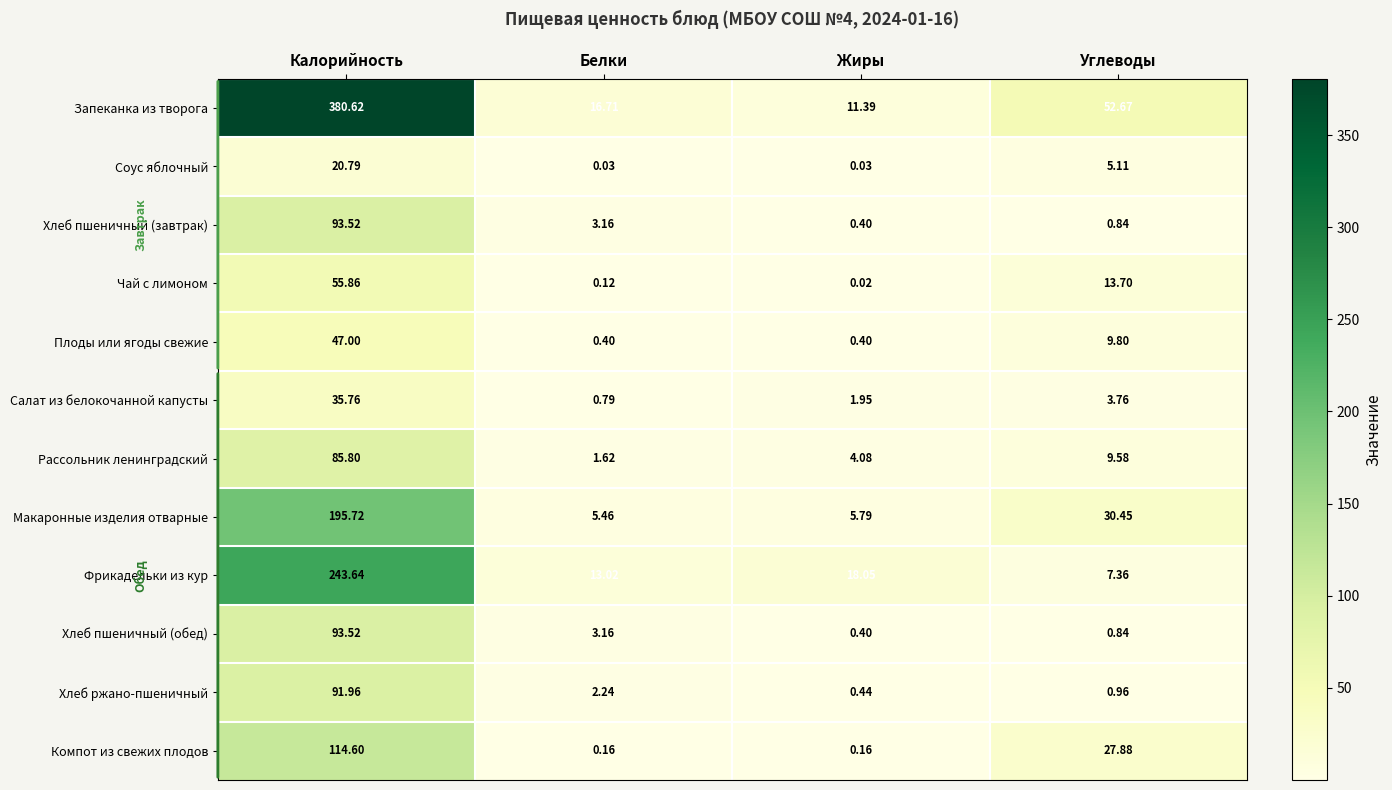

Between Калорийность and Углеводы, which series saw the biggest shift?

Запеканка из творога